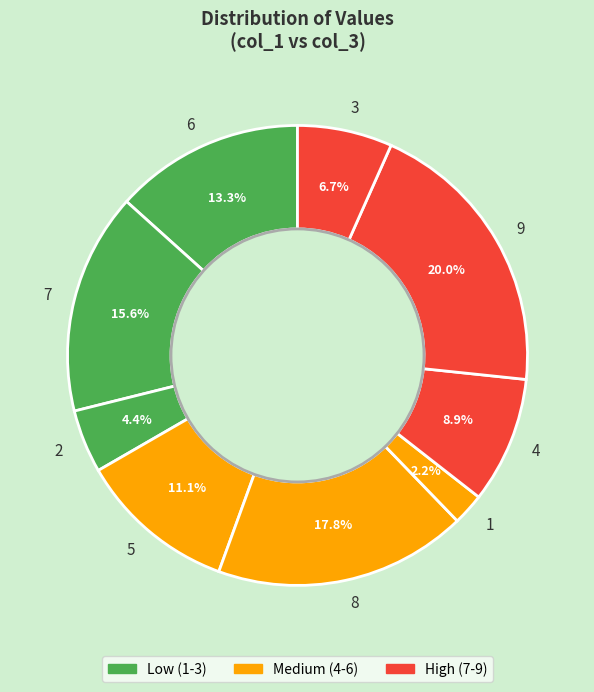

What is the total percentage of 4 and 8?

26.7%